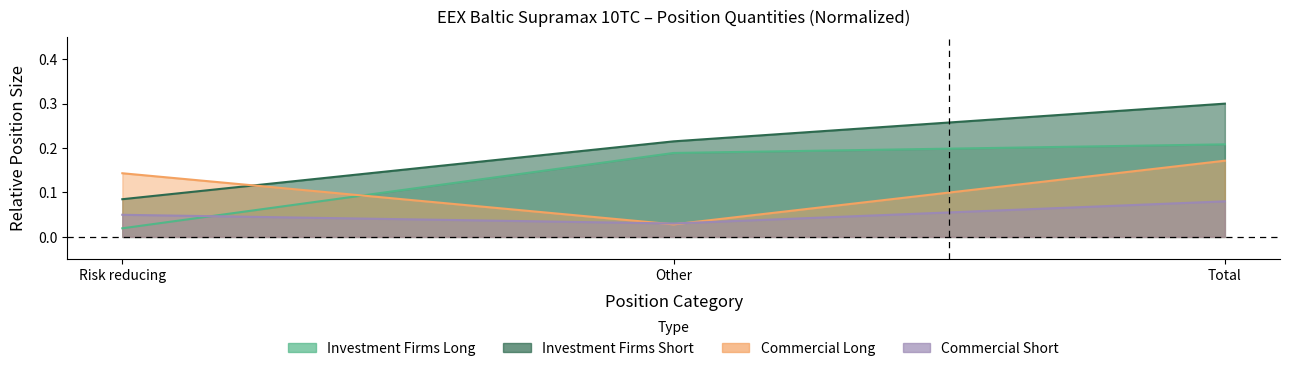

Which series has the widest spread of values?

Investment Firms Short